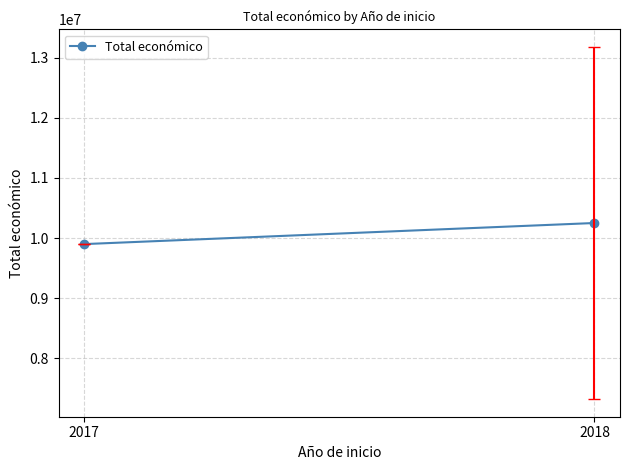

At which category does the chart reach its minimum across all series?

2017